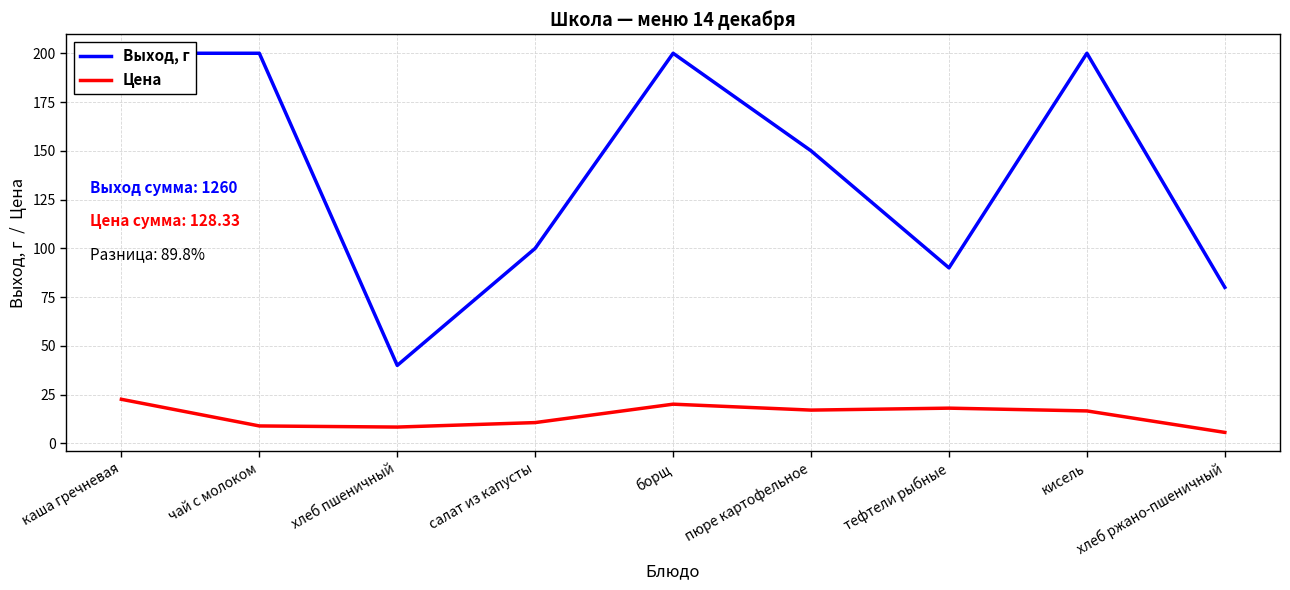

What is the label of the 7th point from the left?

тефтели рыбные